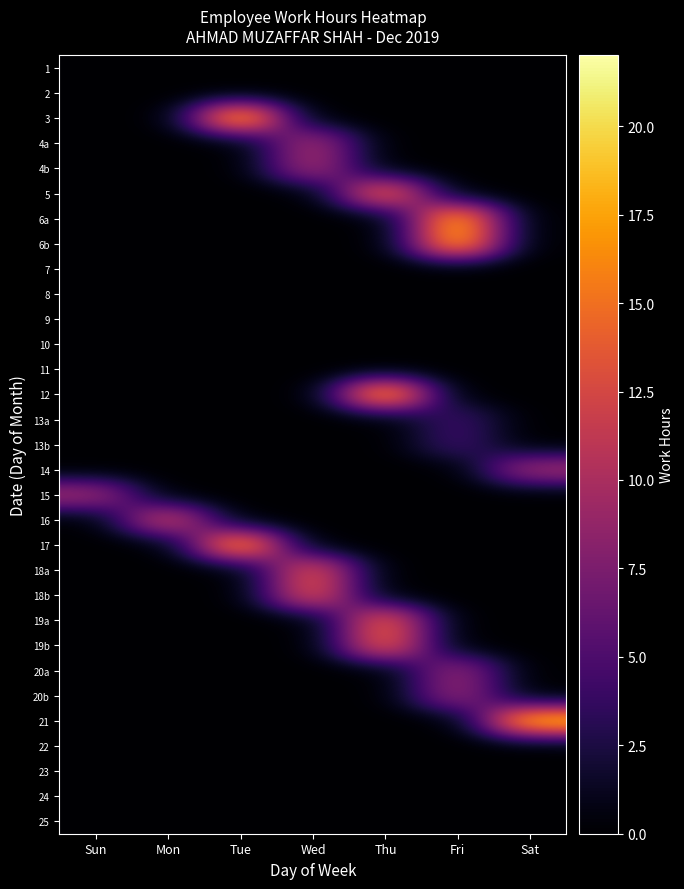

At Fri, list the series in order from smallest to largest.

1, 2, 3, 4a, 4b, 5, 7, 8, 9, 10, 11, 12, 14, 15, 16, 17, 18a, 18b, 19a, 19b, 21, 22, 23, 24, 25, 13a, 13b, 20a, 20b, 6a, 6b